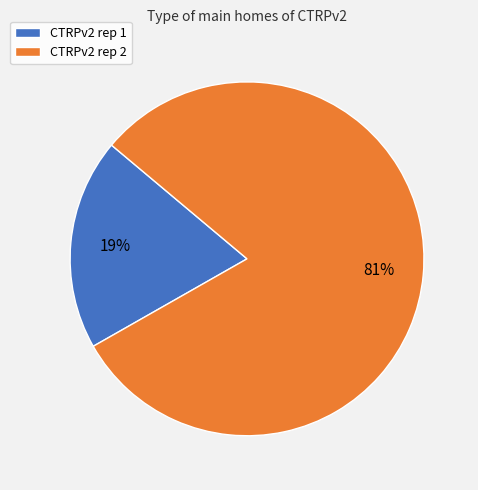

Does CTRPv2 rep 2 account for over 50% of the chart?

Yes